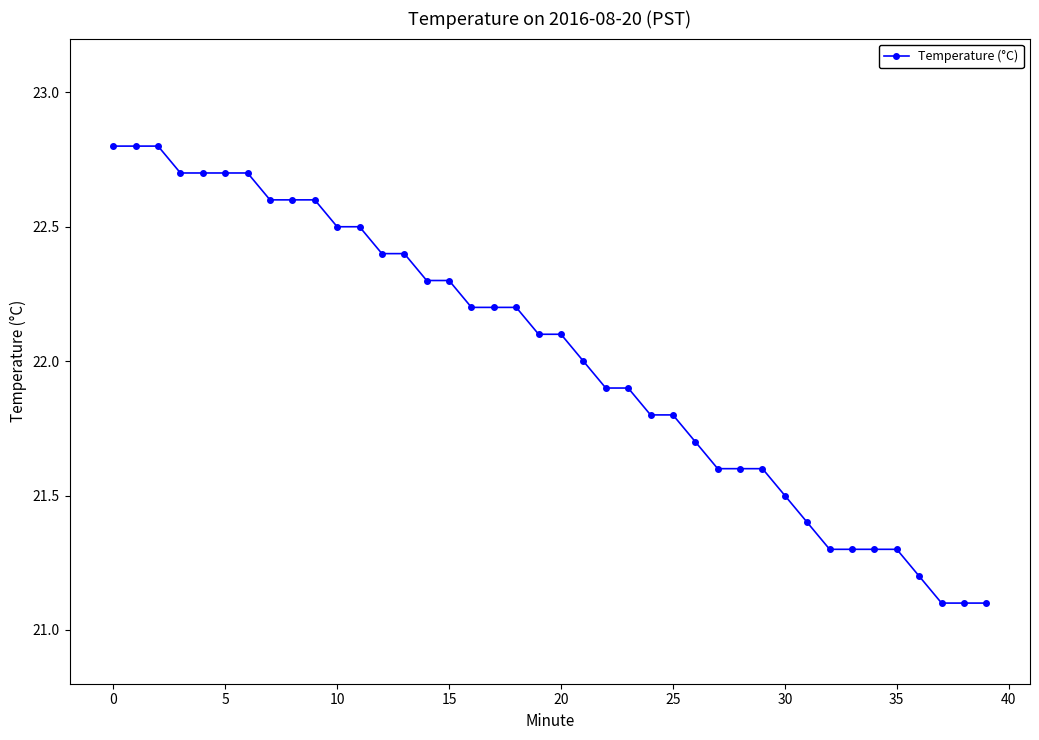

What is the value of the 6th point from the left?

22.7